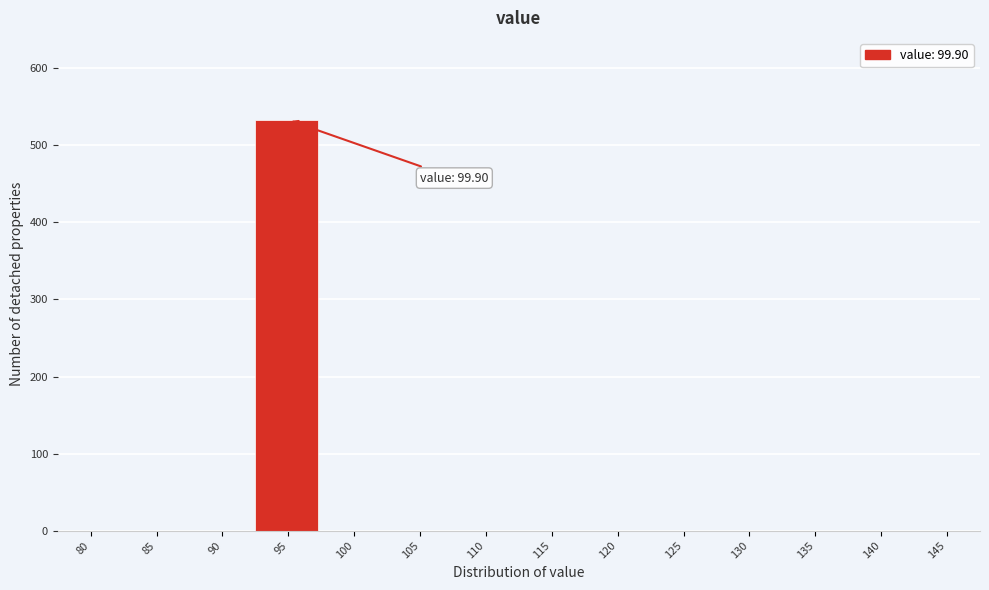

Reading left to right, what are all the values shown in this chart?

80=0	85=0	90=0	95=533	100=0	105=0	110=0	115=0	120=0	125=0	130=0	135=0	140=0	145=0